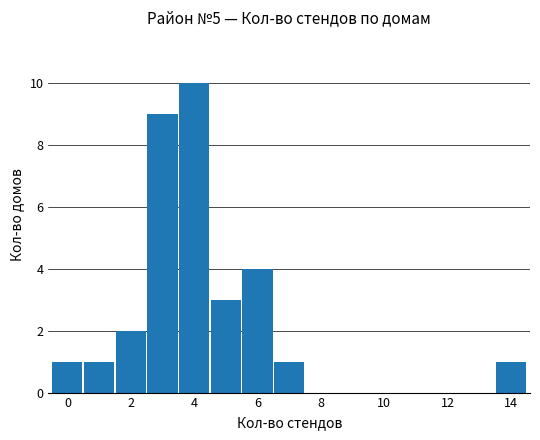

What is the sum of all values?

32